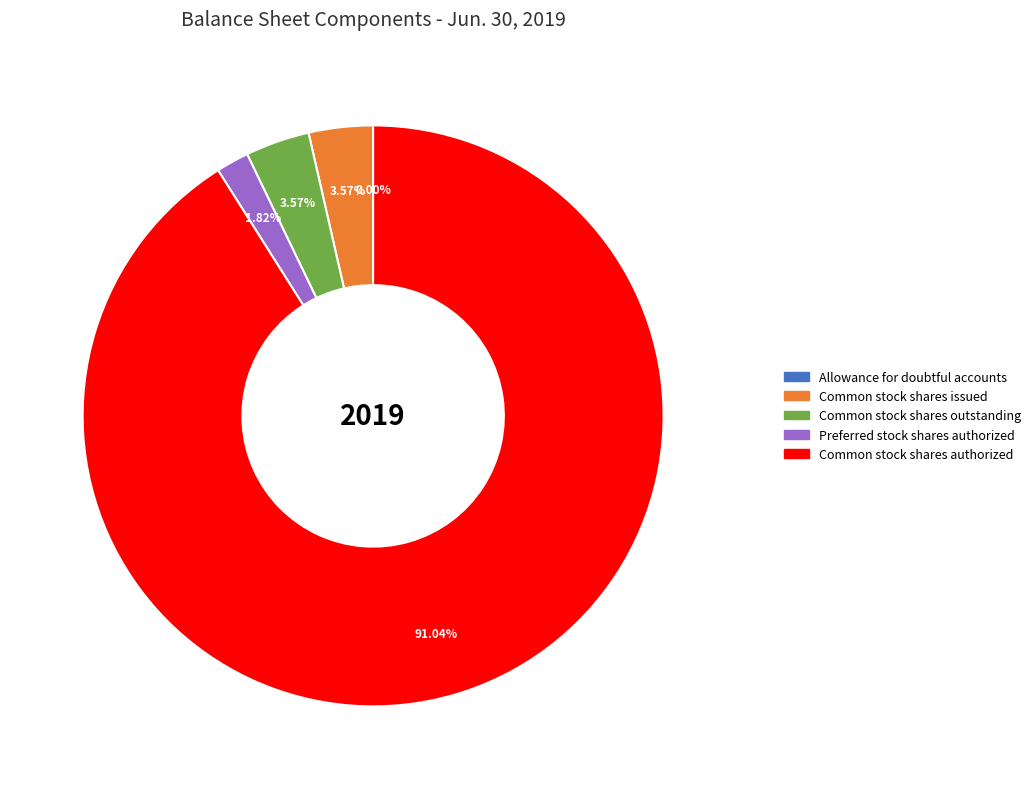

Is the sum of Common stock shares outstanding and Common stock shares authorized greater than half?

Yes